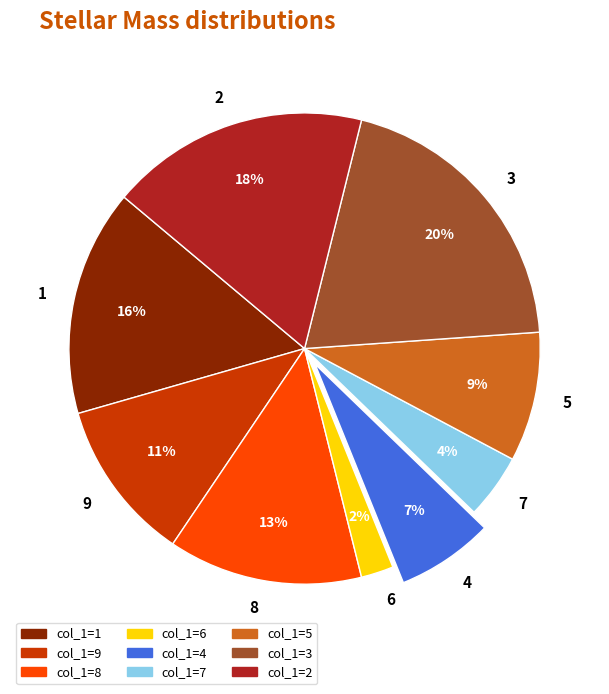

Approximately how many times larger is the value at 7 compared to 9?

0.4